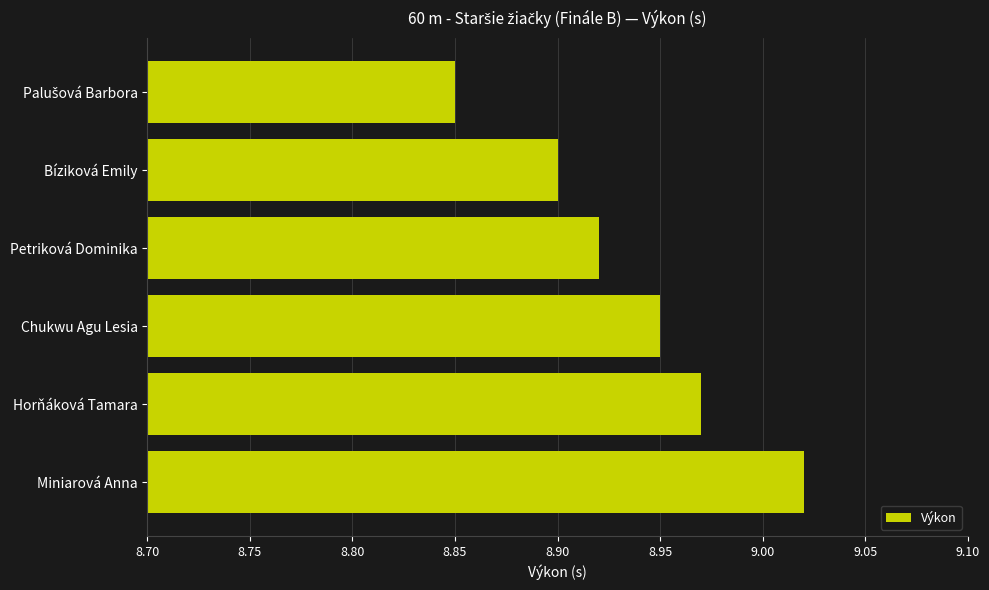

The chart shows a value of 13.6 at Horňáková Tamara. True or false?

False